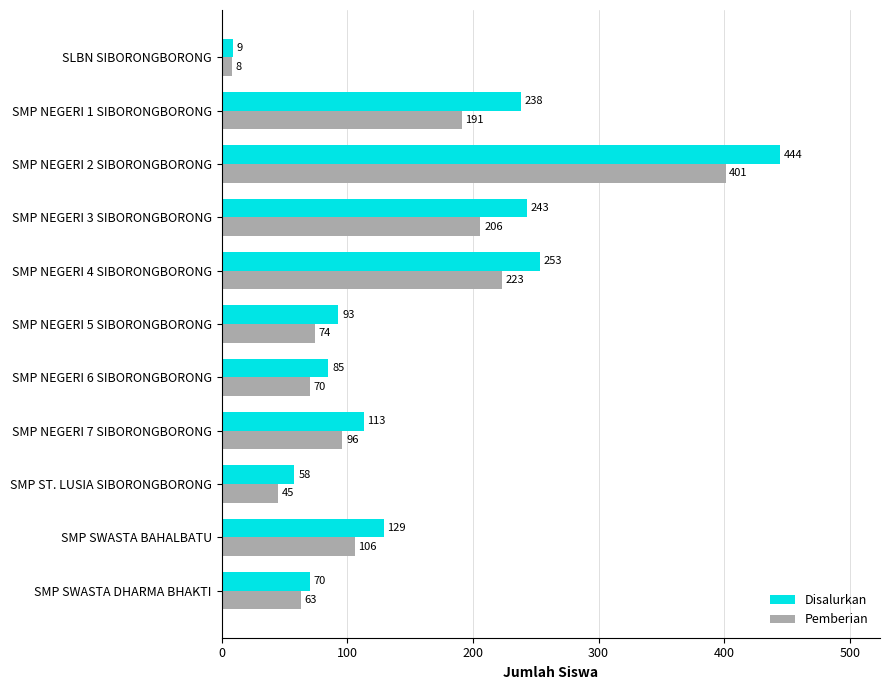

At how many categories does at least one series exceed 69?

9